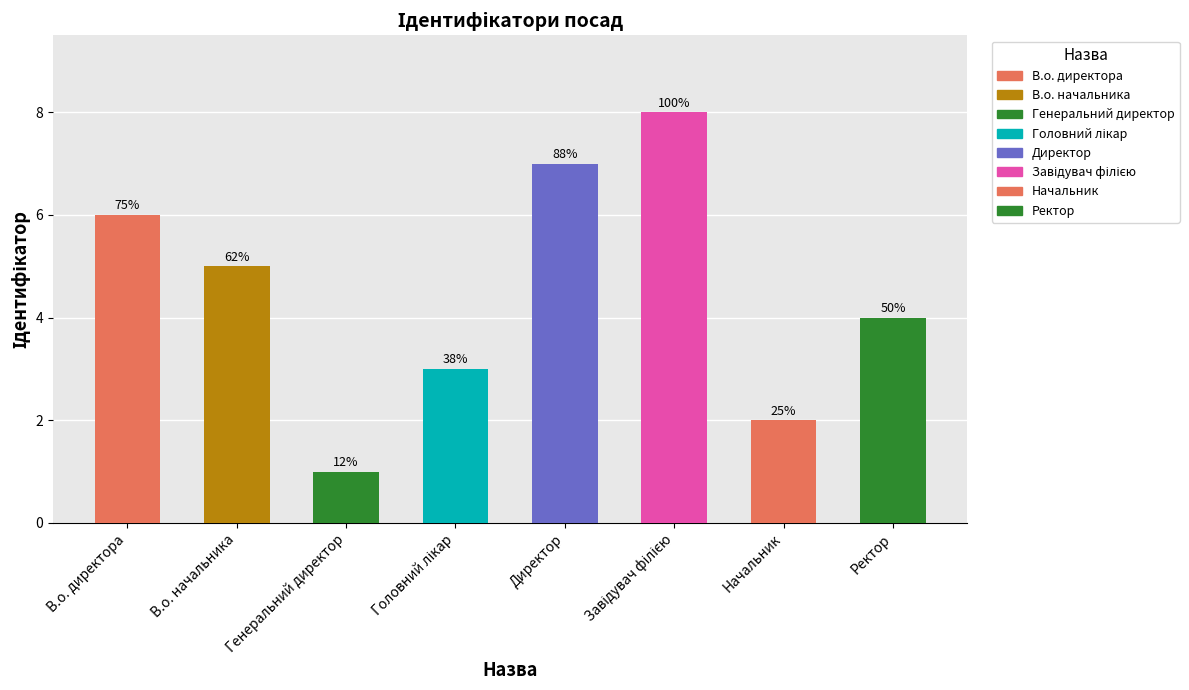

Rank the categories by value from lowest to highest.

Генеральний директор, Начальник, Головний лікар, Ректор, В.о. начальника, В.о. директора, Директор, Завідувач філією